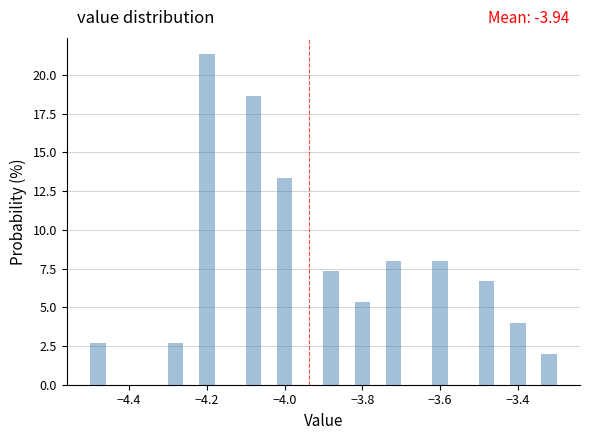

Read against the x-axis, roughly where is the centre of the tallest bar?

-4.20